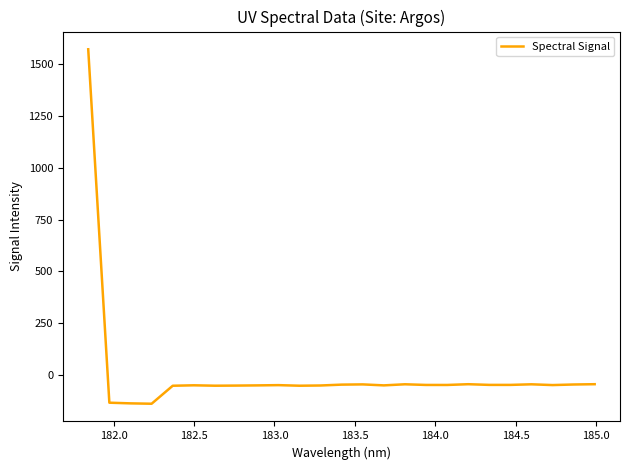

What is the difference between the maximum and minimum values?

1711.1